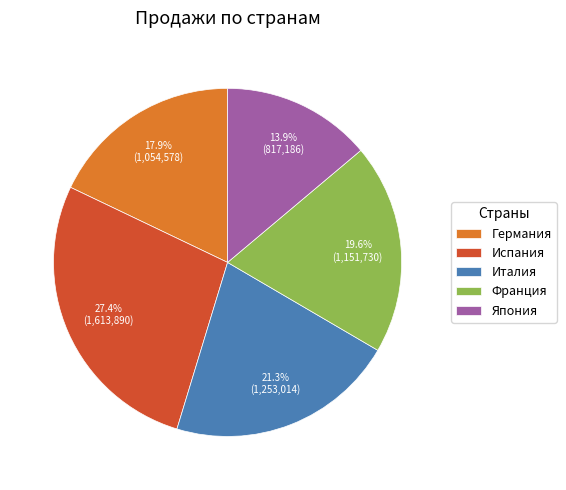

To the nearest percent, what is the difference between the Италия and Испания slice percentages?

6%